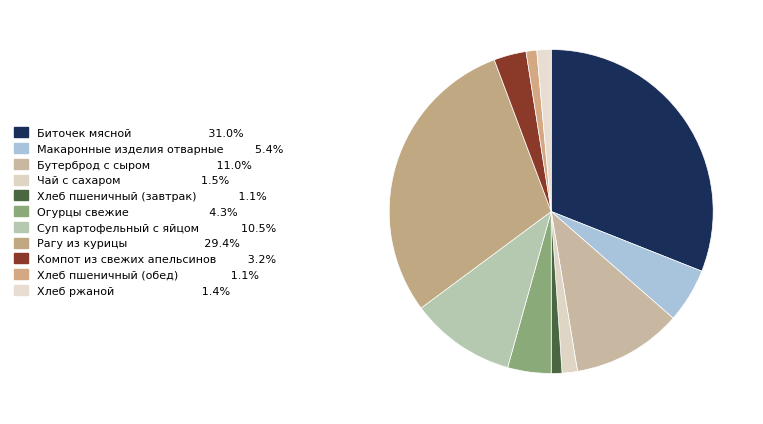

How many segments does this pie chart have?

11